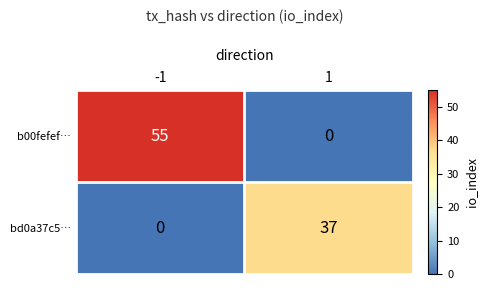

Count the number of categories in the chart.

2